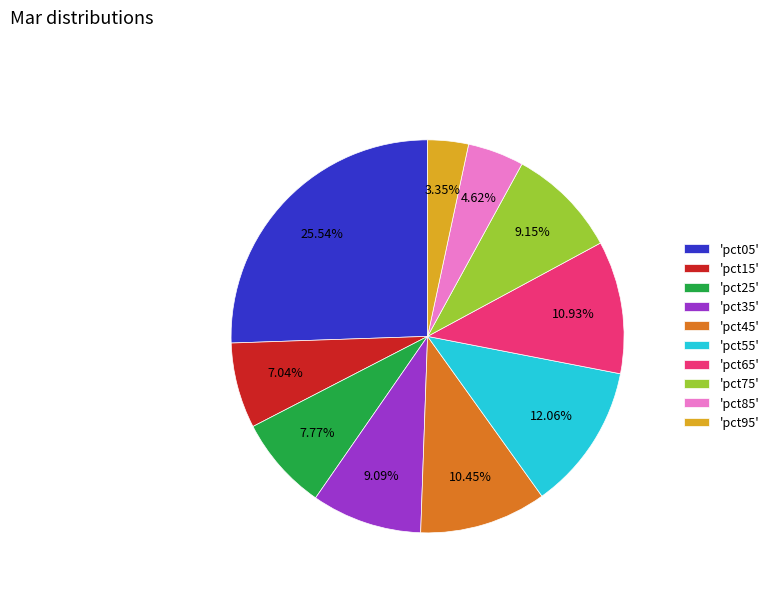

Which has a higher value, 'pct35' or 'pct95'?

'pct35'